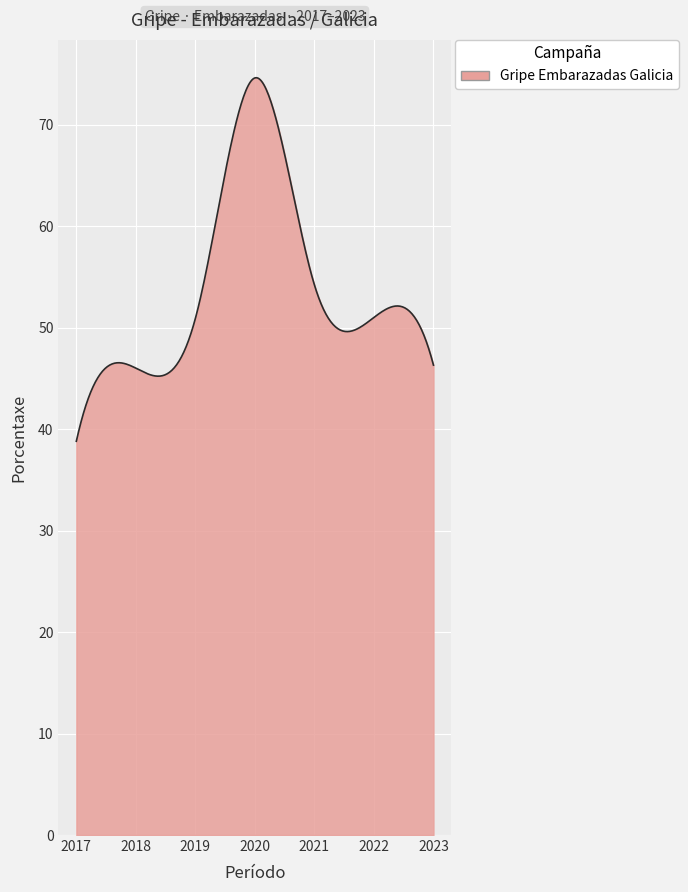

What is the difference between the maximum and minimum values?

35.8